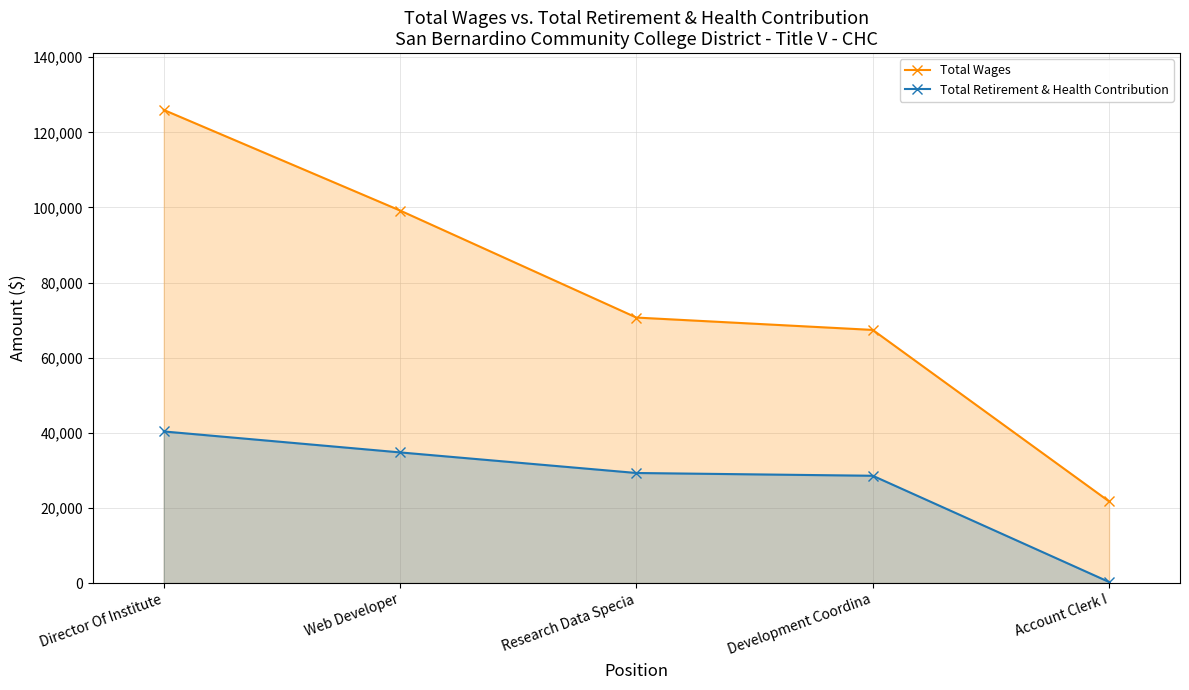

At which category is the sum across all series the highest?

Director Of Institute